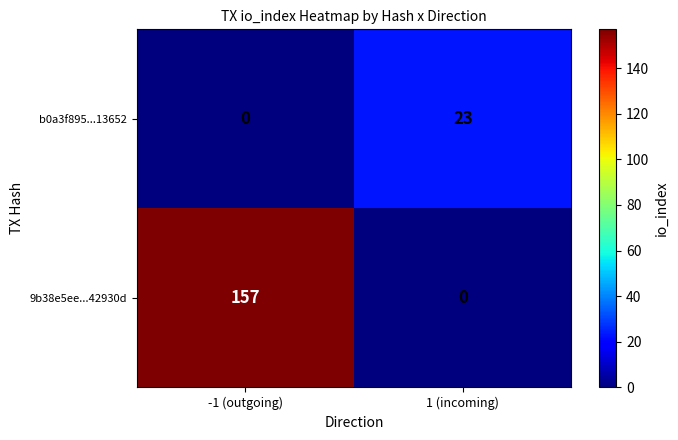

The value of 9b38e5ee...42930d at -1 (outgoing) is 157. True or false?

True